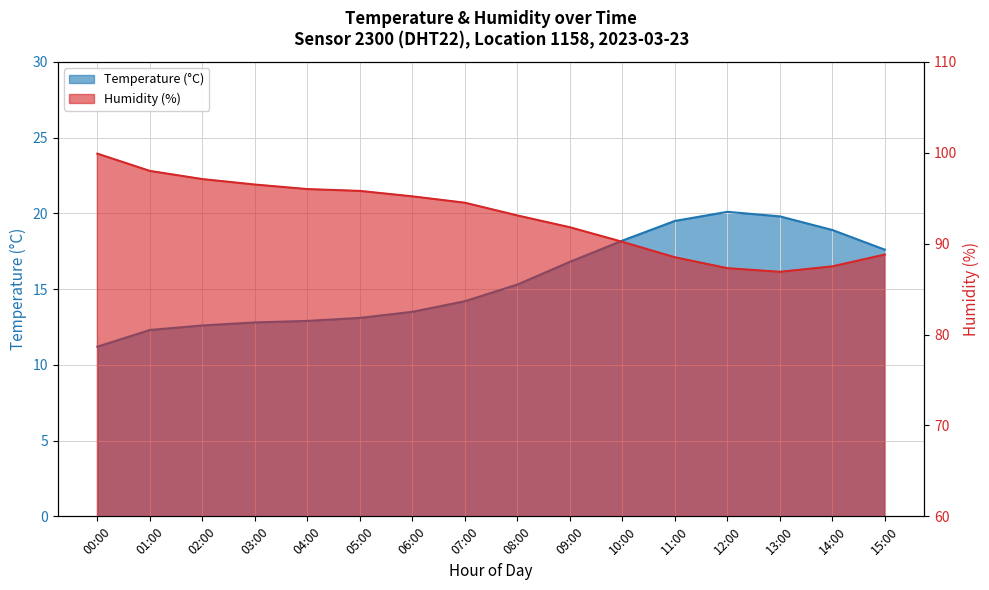

Does the chart display data point markers on the line(s)?

No